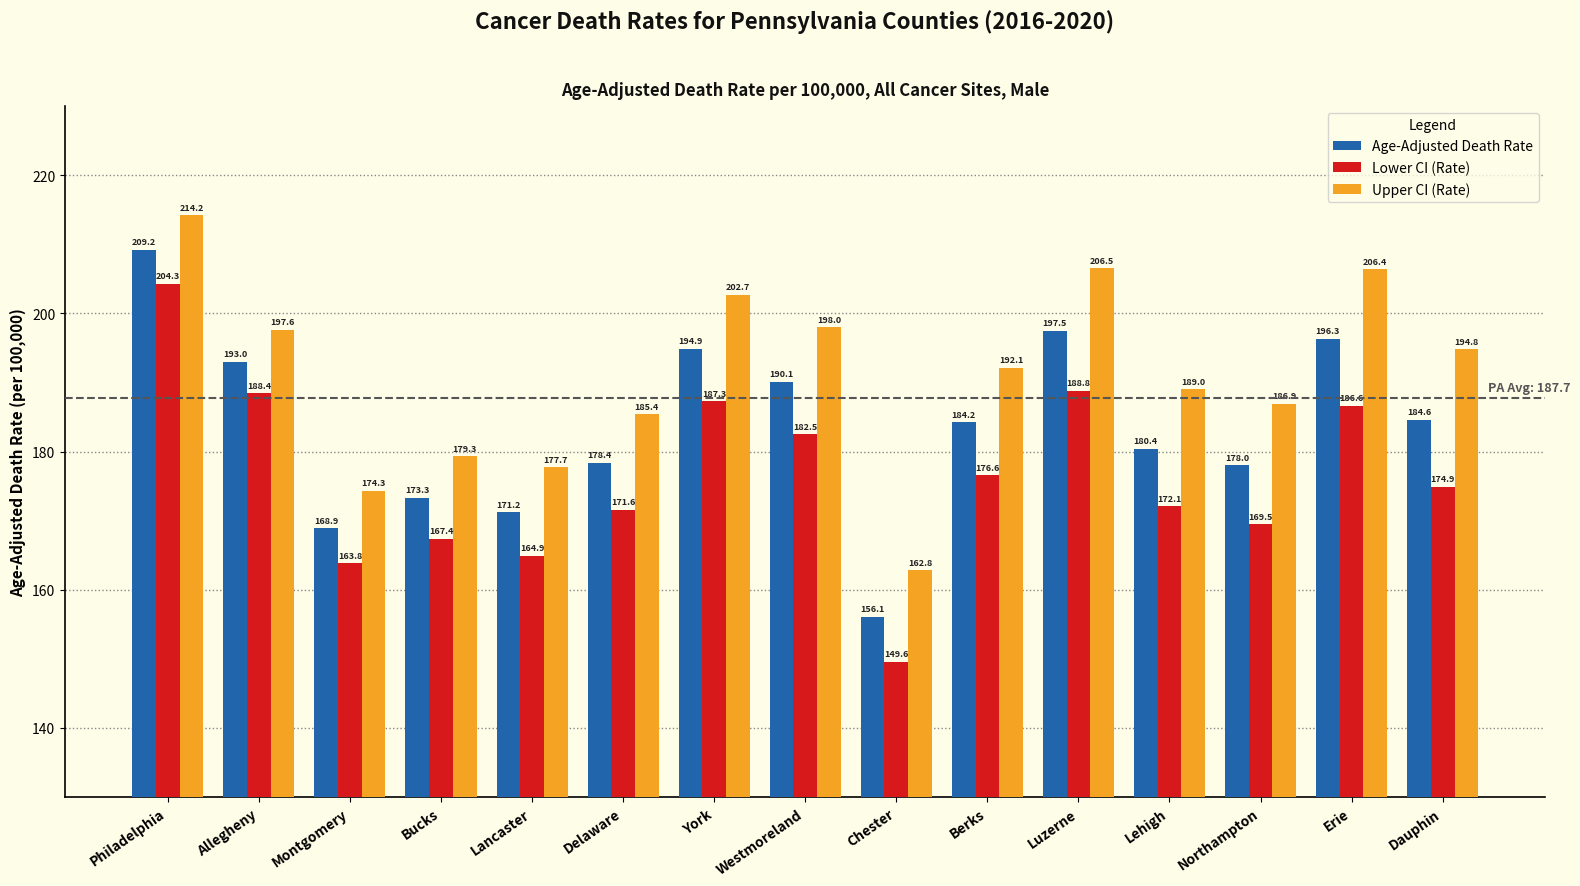

What is the total value across all series at Dauphin?

554.3